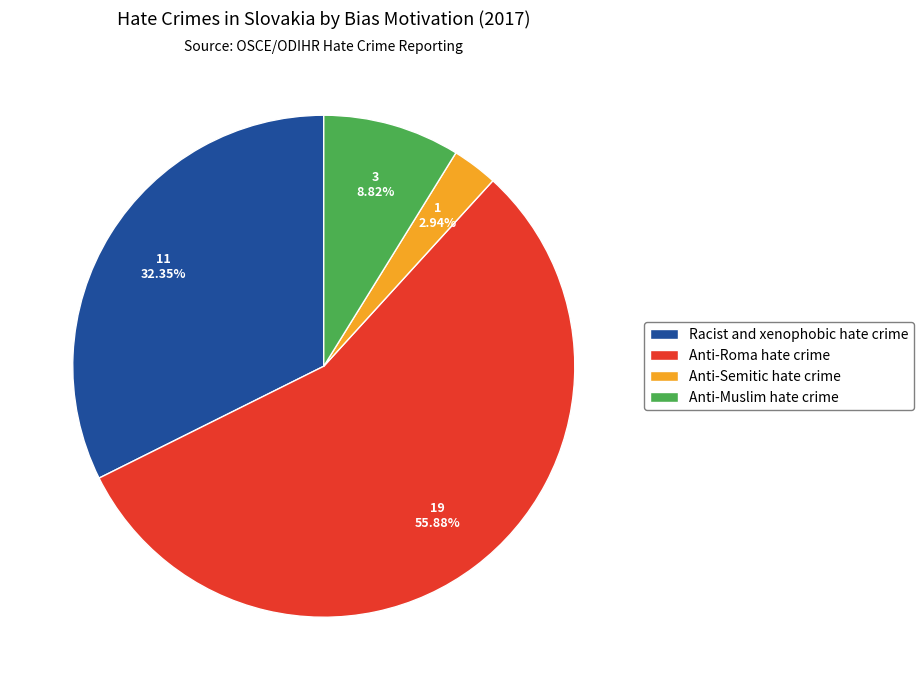

To the nearest percent, what is the average slice percentage?

25%